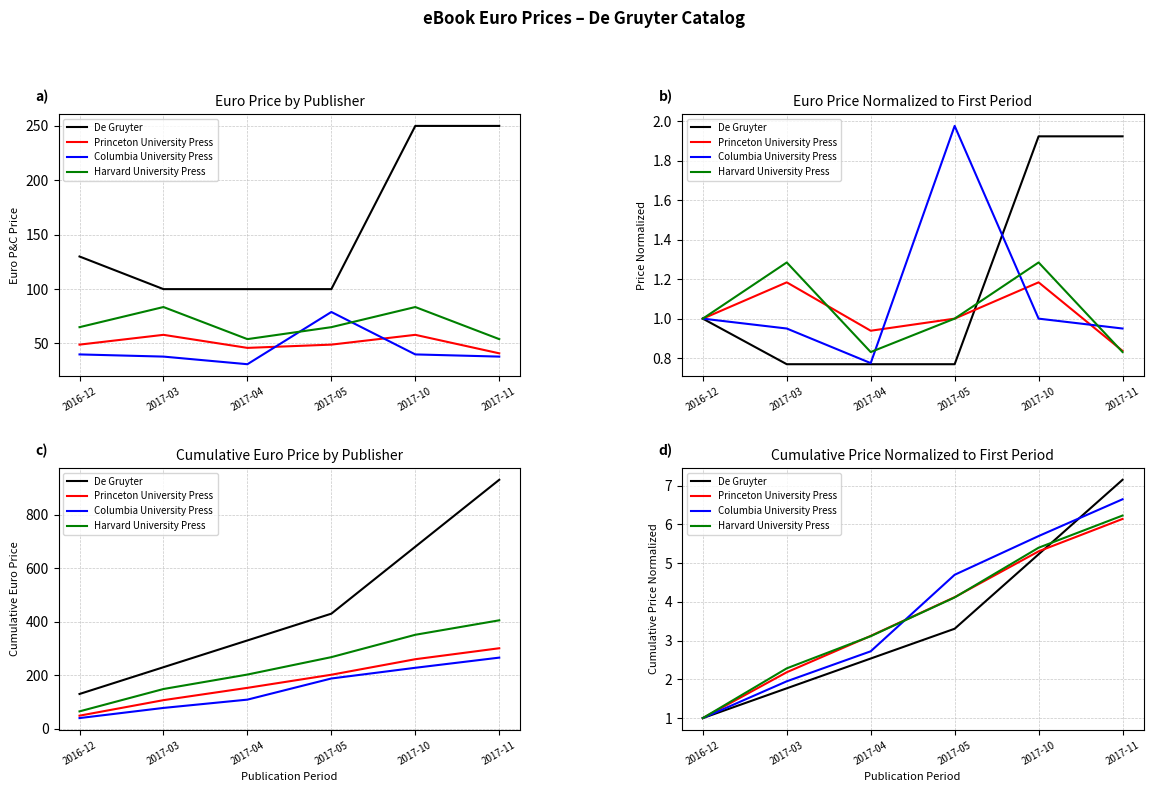

Rank the series at 2017-10 from lowest to highest value.

De Gruyter, Princeton University Press, Harvard University Press, Columbia University Press